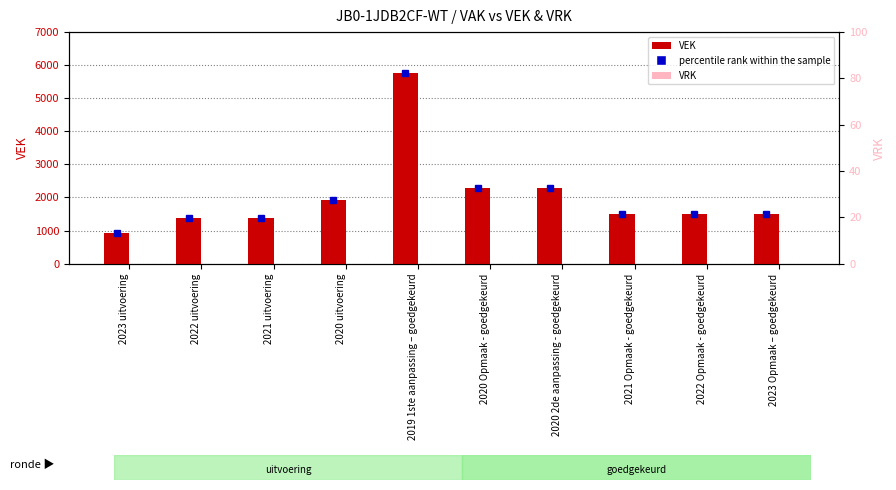

How many values in the VEK series exceed 1500?

4